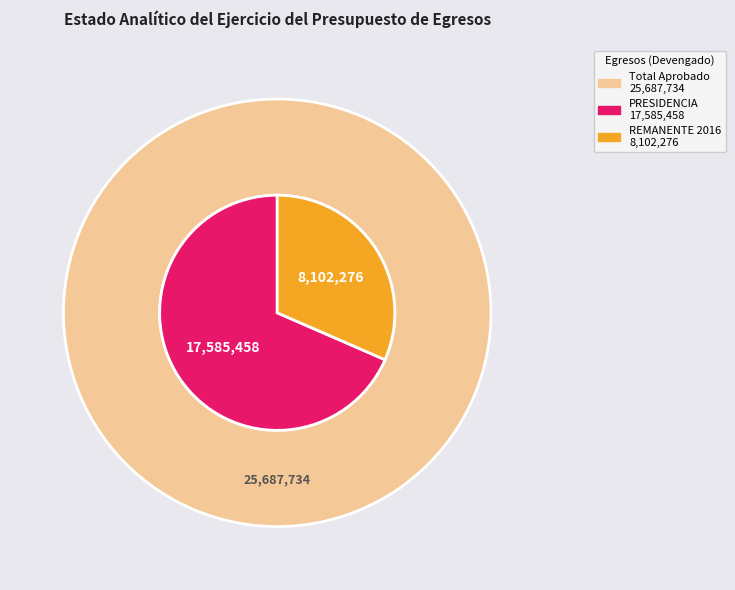

Which category has the biggest portion of the pie?

PRESIDENCIA